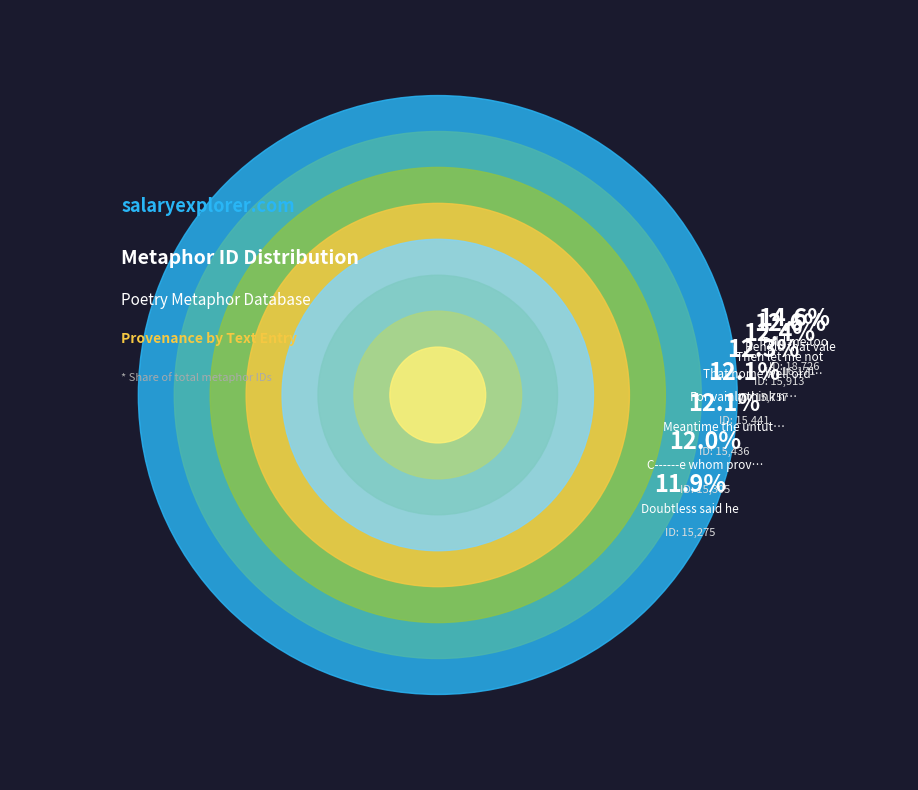

Combined, what portion of the pie is For vainly think not and Behold that vale?

24.7%